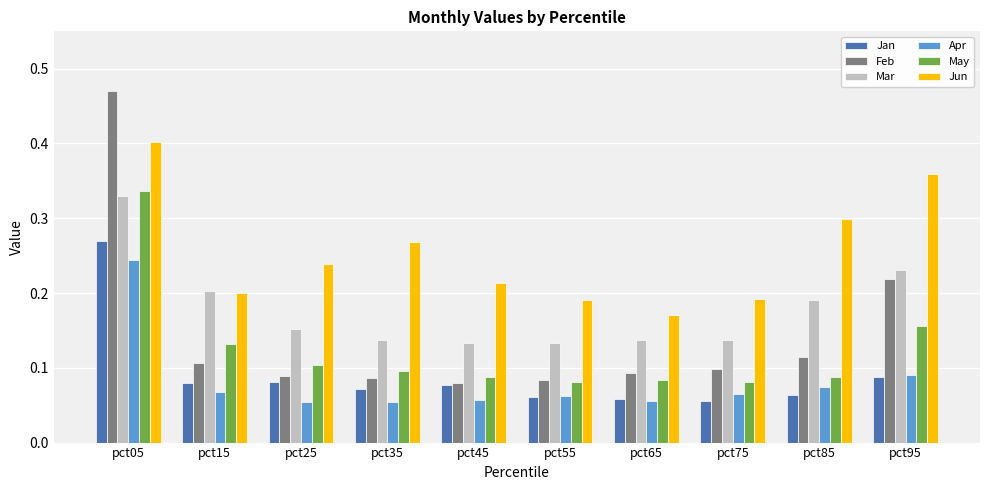

At which category is the sum across all series the highest?

pct05